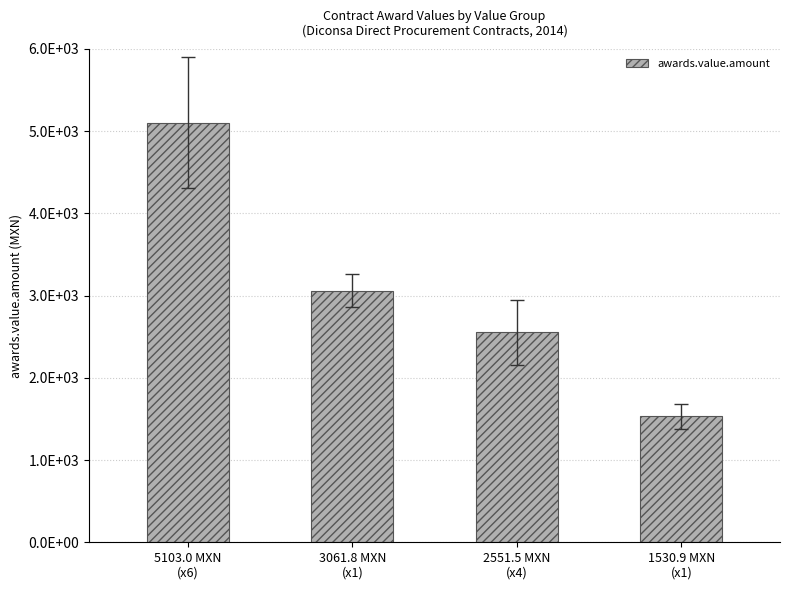

Are the bars horizontal?

No